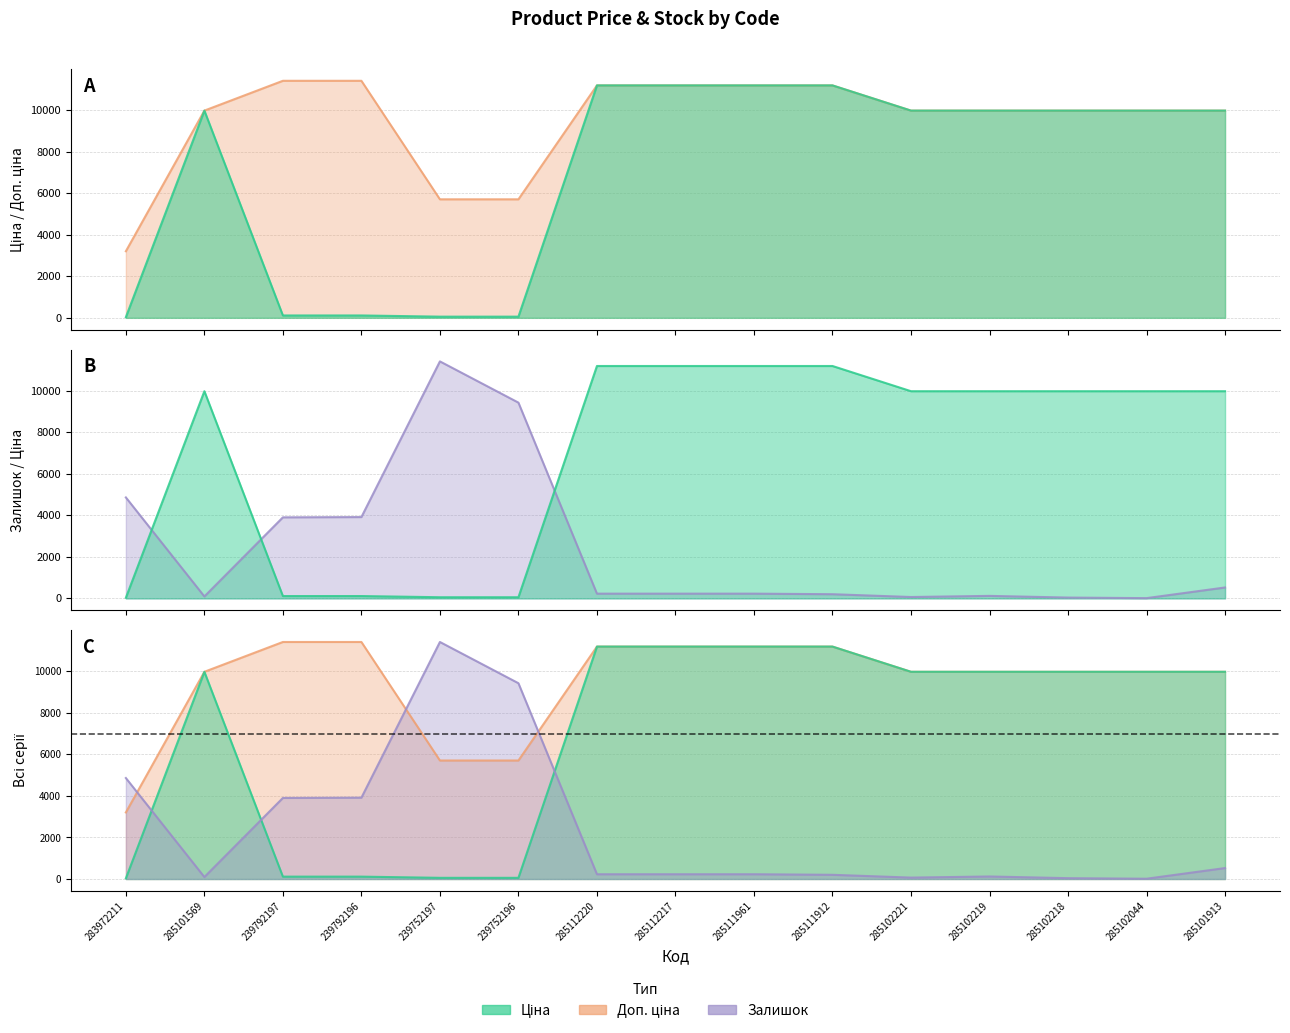

Reading left to right, what are all the values shown in this chart?

Ціна: 32.0	9975.0	114.1	114.1	57.0	57.0	11188.2	11188.2	11188.2	11188.2	9975.0	9975.0	9975.0	9975.0	9975.0
Доп. ціна: 3205.0	9975.0	11410.0	11410.0	5705.0	5705.0	11188.2	11188.2	11188.2	11188.2	9975.0	9975.0	9975.0	9975.0	9975.0
Залишок: 4861.1	94.5	3902.4	3915.9	11410.0	9425.1	229.6	229.6	229.6	202.5	67.5	121.5	40.5	13.5	526.6